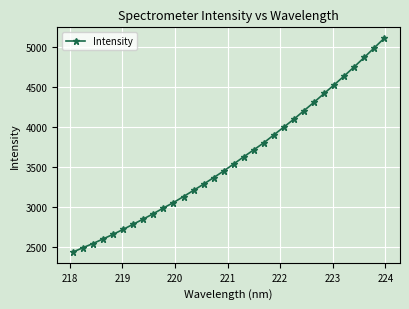

What is the value of the 10th point from the left?

2988.7